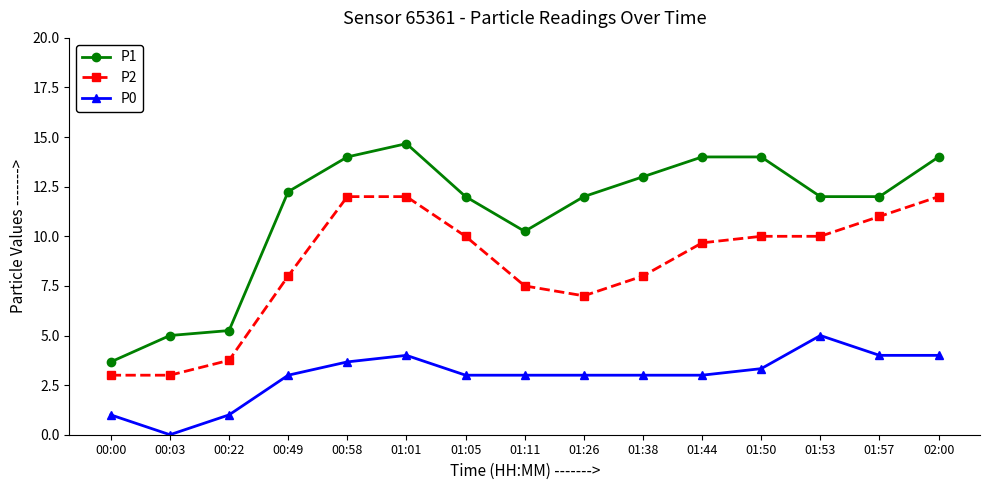

List the series in order of their peak value, lowest first.

P0, P2, P1